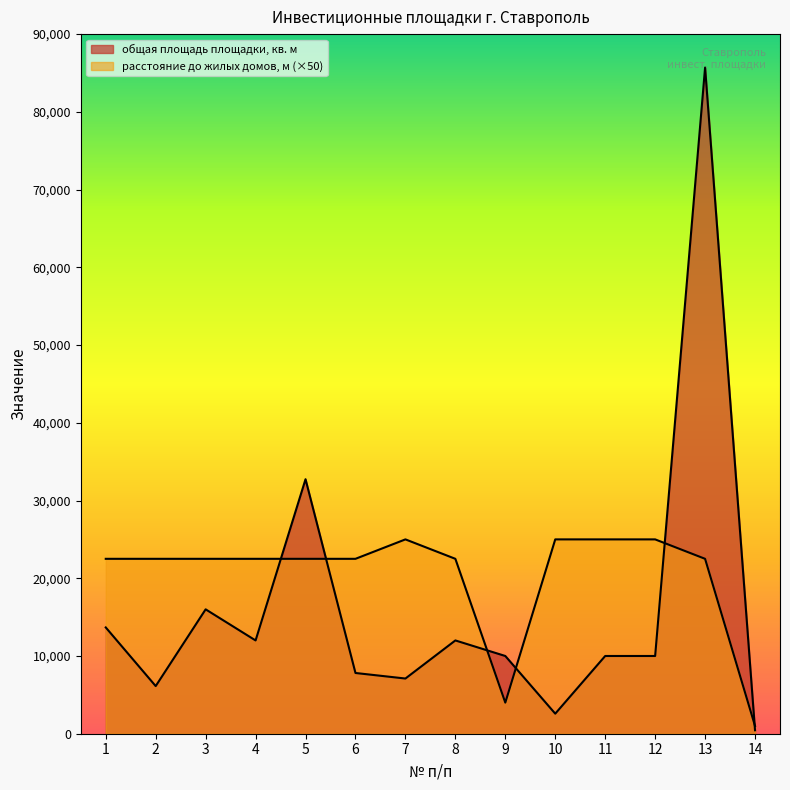

True or false: расстояние до ближайших жилых домов, м has more than 1 points higher than both neighbors.

False